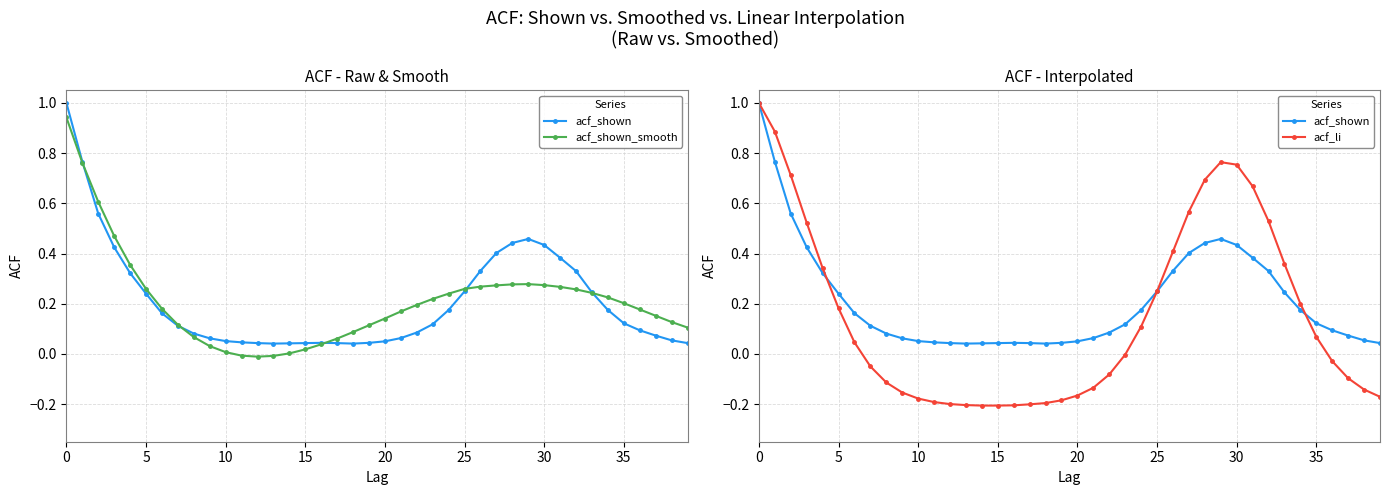

What are all the series names shown in the legend?

acf_shown, acf_shown_smooth, acf_li